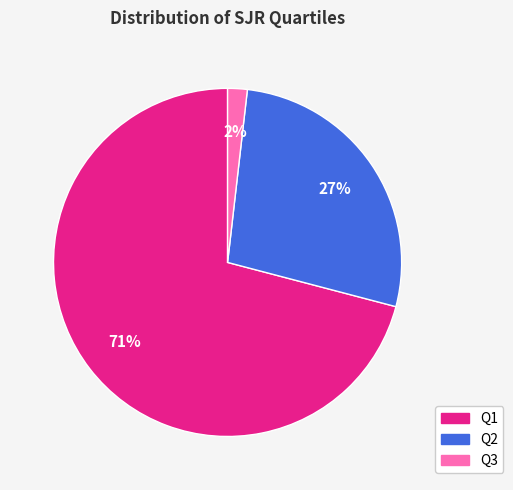

To the nearest percent, what is the difference between the largest and smallest slice percentages?

69%